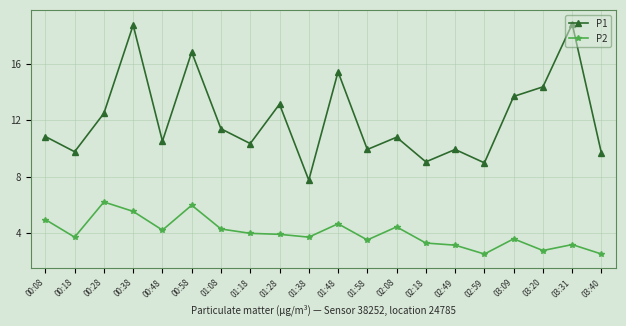

Which series has the largest range (max minus min)?

P1